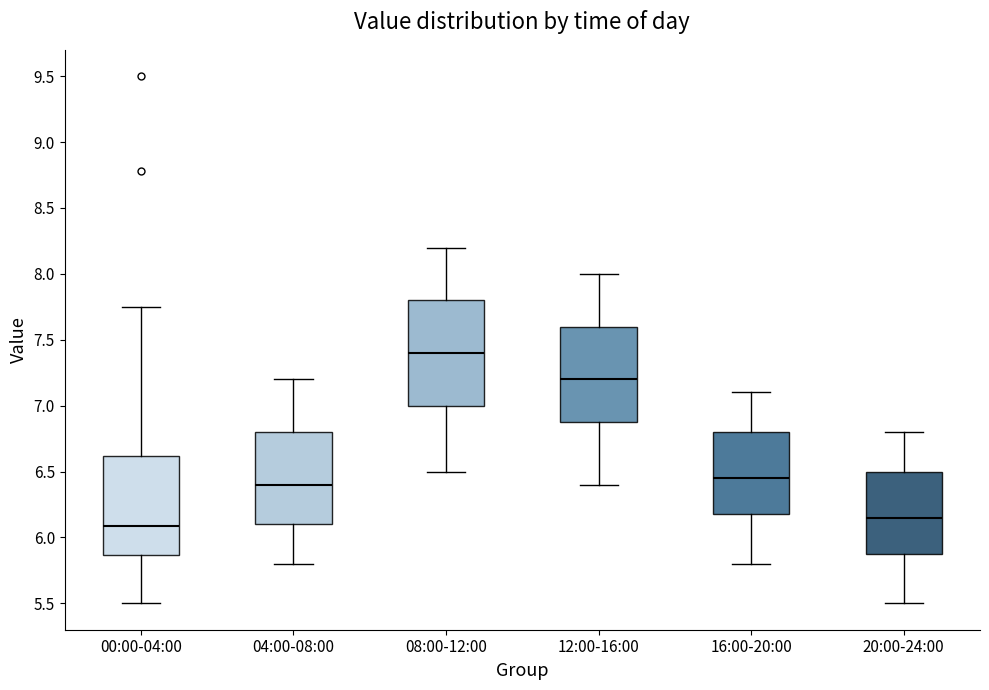

Where is the upper edge of the box for 08:00-12:00 on the y-axis? The values are not printed on the chart, so give them approximately, as read against the axis.

7.80